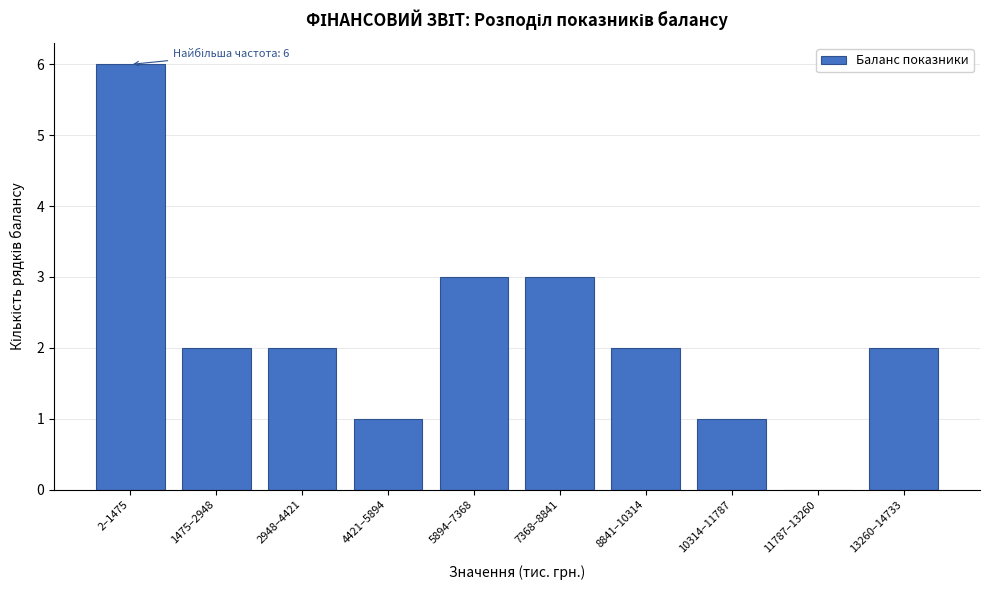

Reading left to right, what are all the values shown in this chart?

2–1475=6	1475–2948=2	2948–4421=2	4421–5894=1	5894–7368=3	7368–8841=3	8841–10314=2	10314–11787=1	11787–13260=0	13260–14733=2